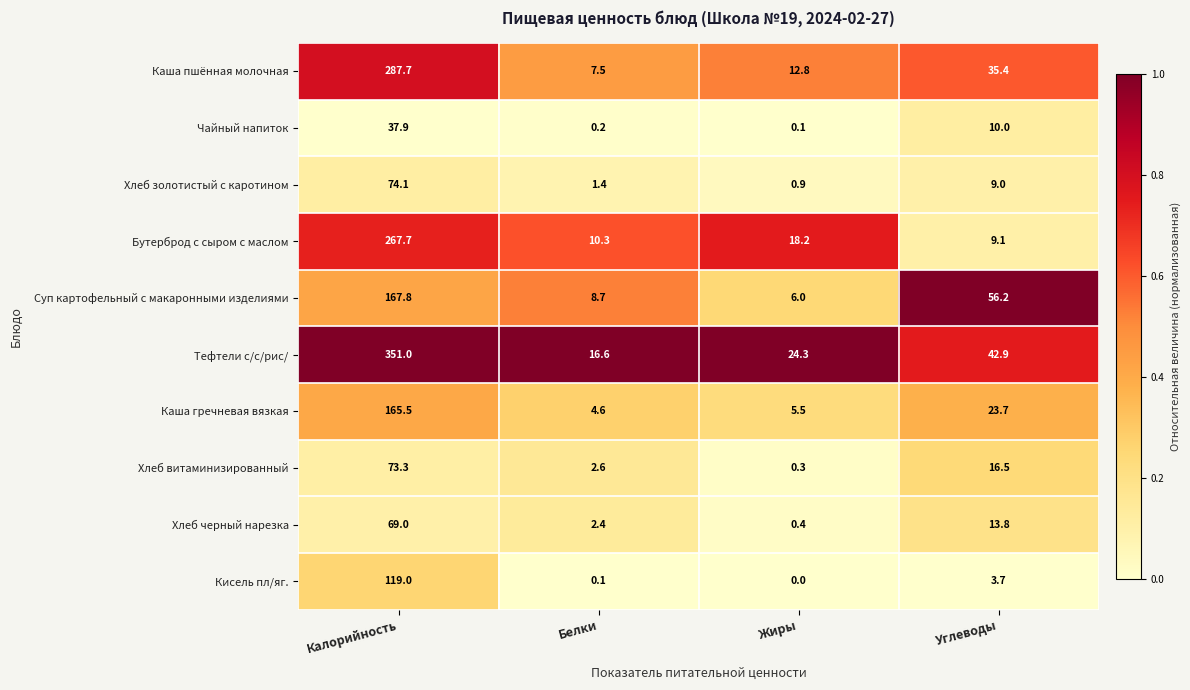

The value of Каша гречневая вязкая at Белки is 4.6. True or false?

True